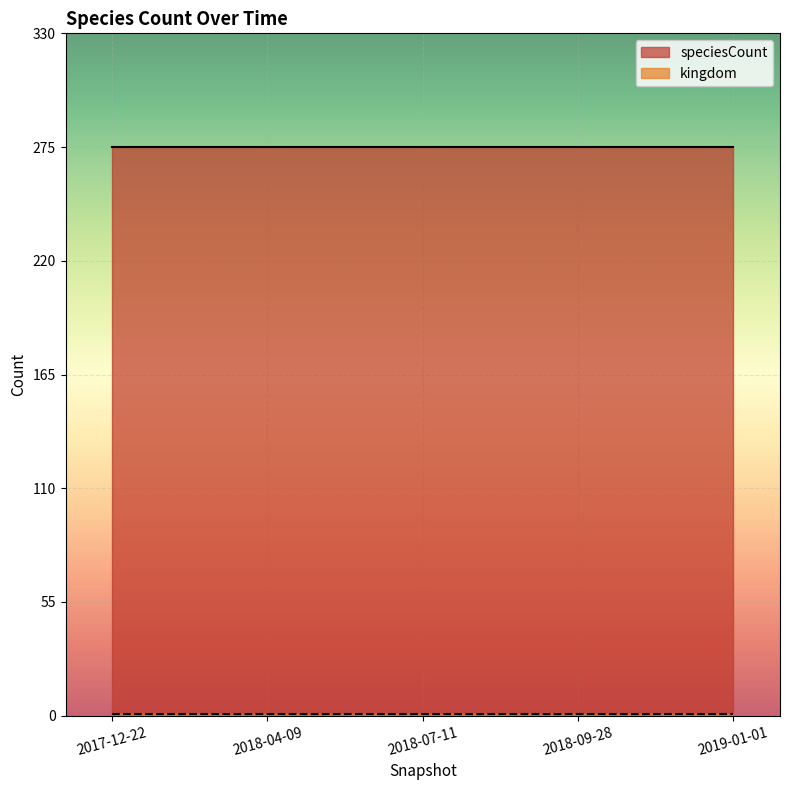

Reading left to right, list all the values displayed in this chart.

kingdom: 1	1	1	1	1
speciesCount: 275	275	275	275	275